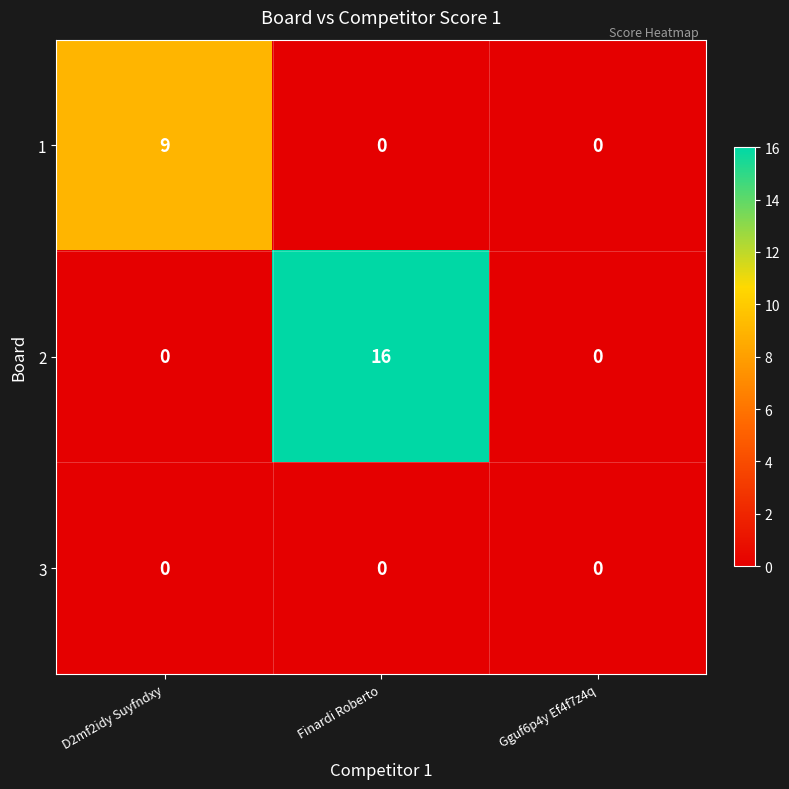

The 1 series shows 3 at Gguf6p4y Ef4f7z4q. True or false?

False